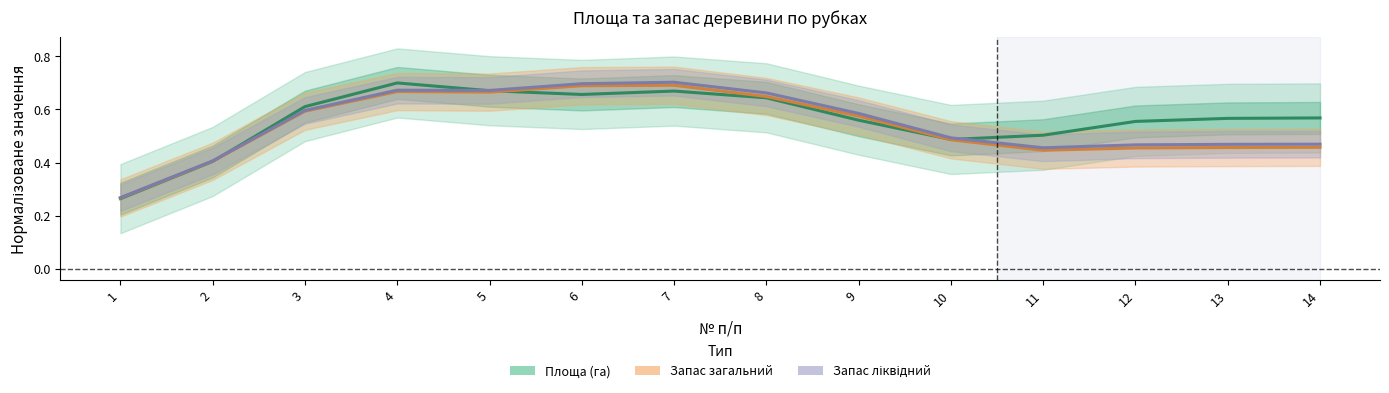

Count the Запас ліквідний — Forecast values in the range 0 to 1.

14